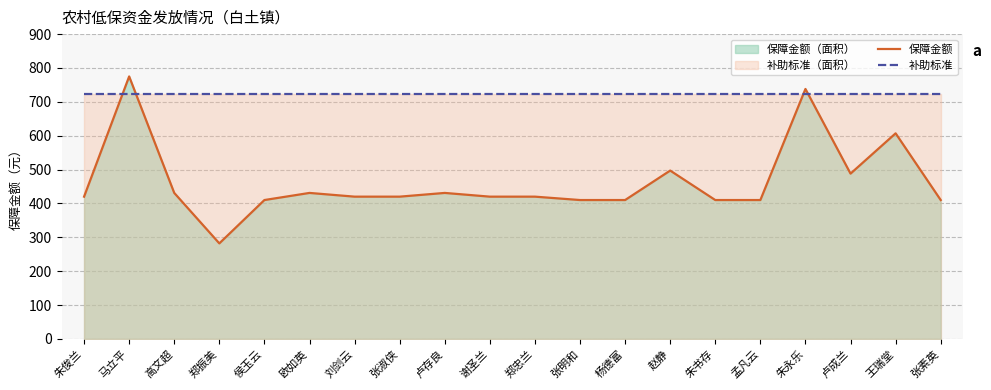

Is it true that 保障金额 equals 1038 at 王瑞堂?

False